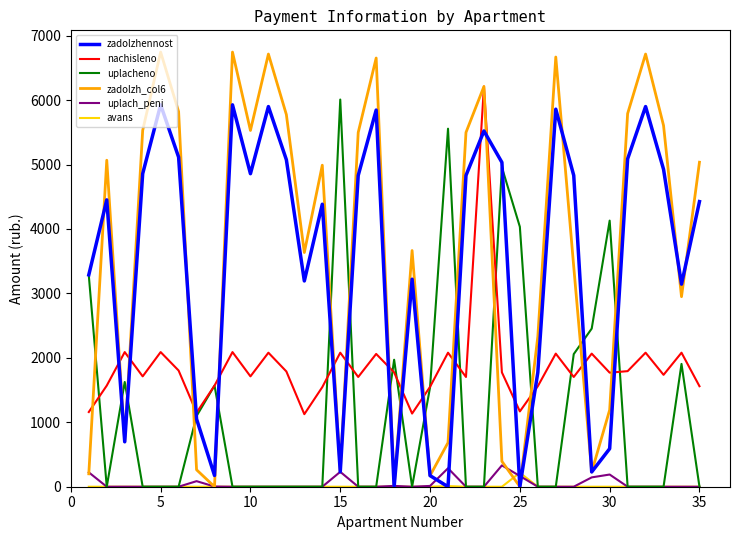

What is the highest value of the uplacheno series?

6008.1